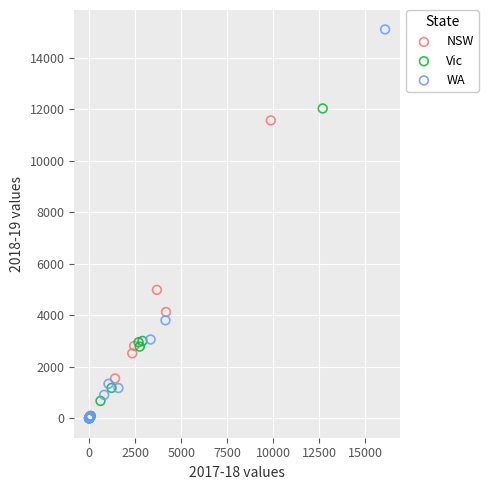

Which series contains the highest Y value?

WA